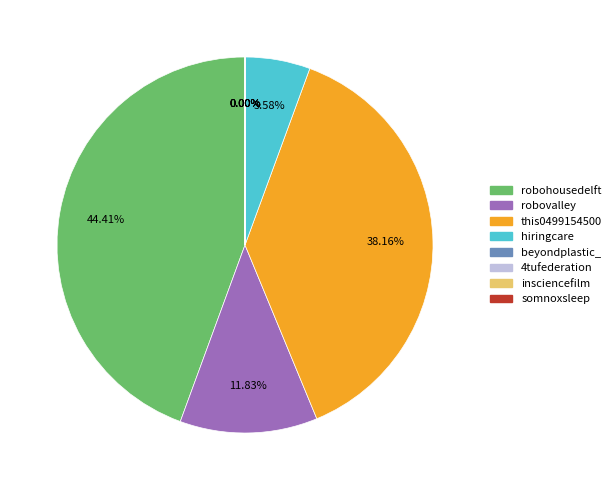

Which category has the biggest portion of the pie?

robohousedelft